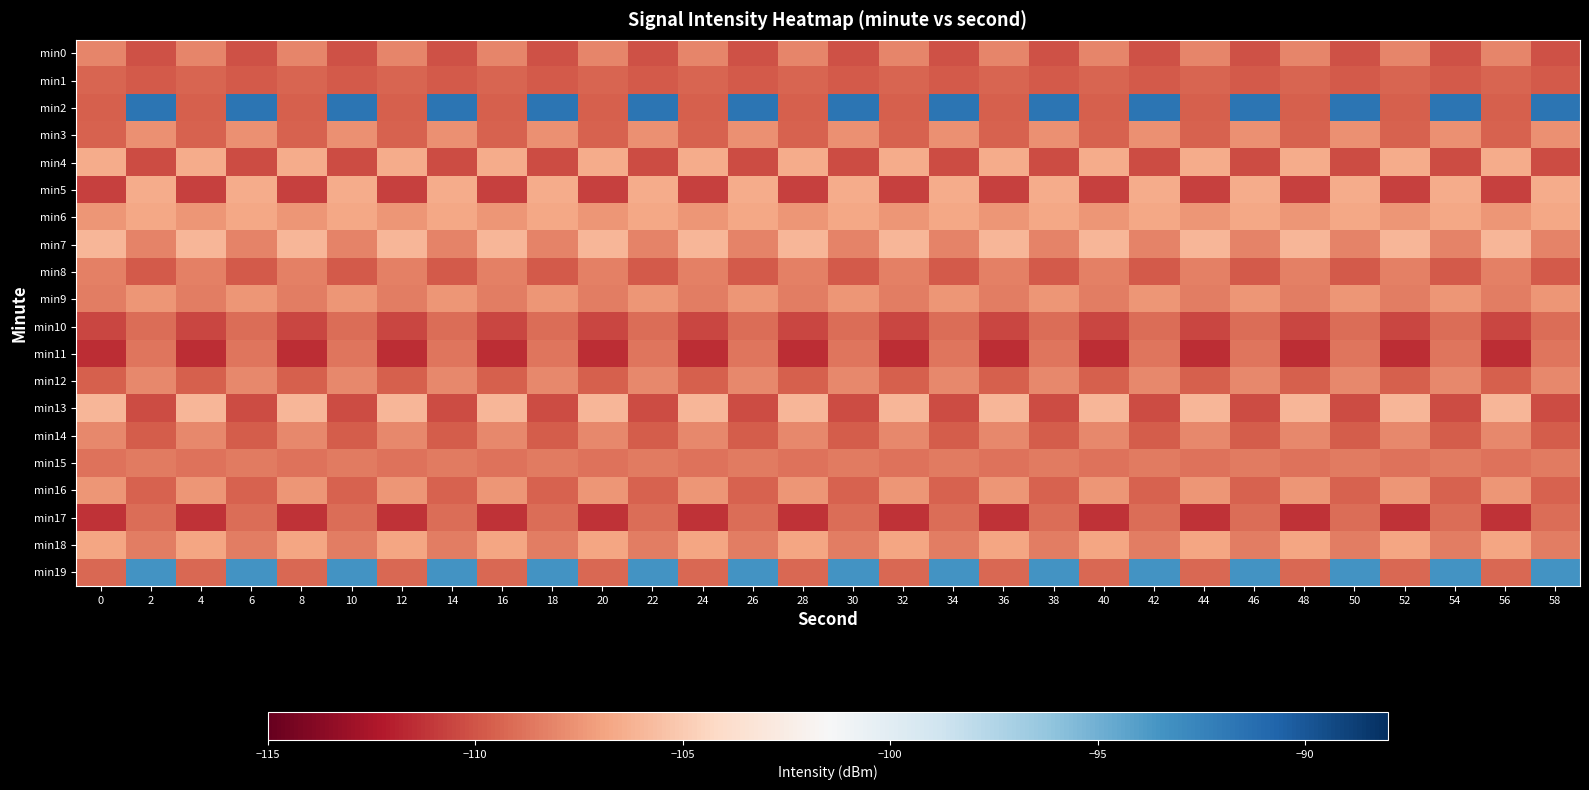

At 0, list the series in order from largest to smallest.

min13, min7, min4, min18, min6, min16, min14, min0, min8, min9, min15, min19, min1, min3, min12, min2, min10, min5, min17, min11